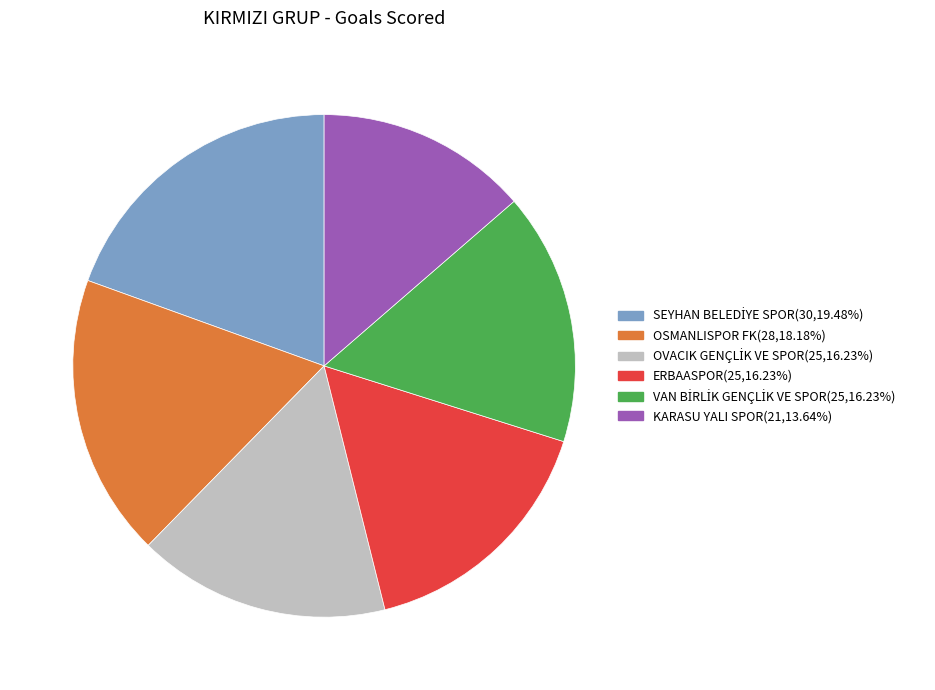

What is the smallest slice in the pie chart?

KARASU YALI SPOR